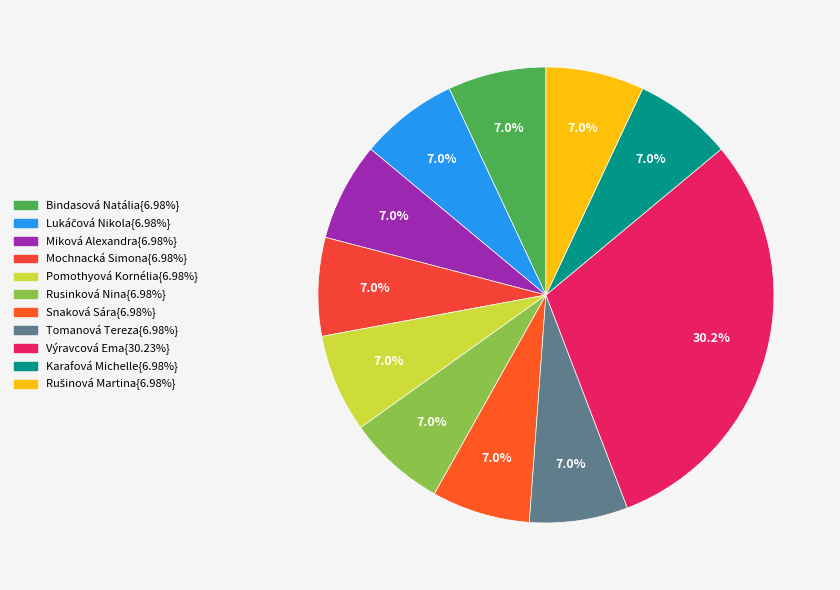

To the nearest percent, what is the difference between the largest and smallest slice percentages?

23%